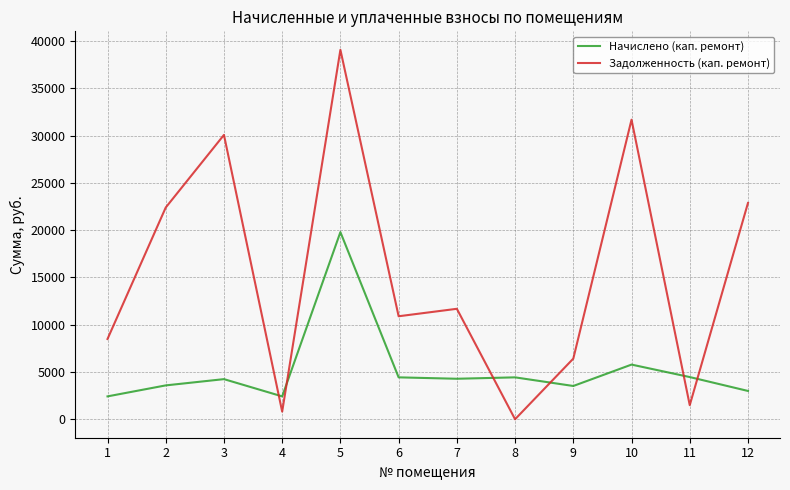

What is the average value of the Задолженность (кап. ремонт) series?

15486.3